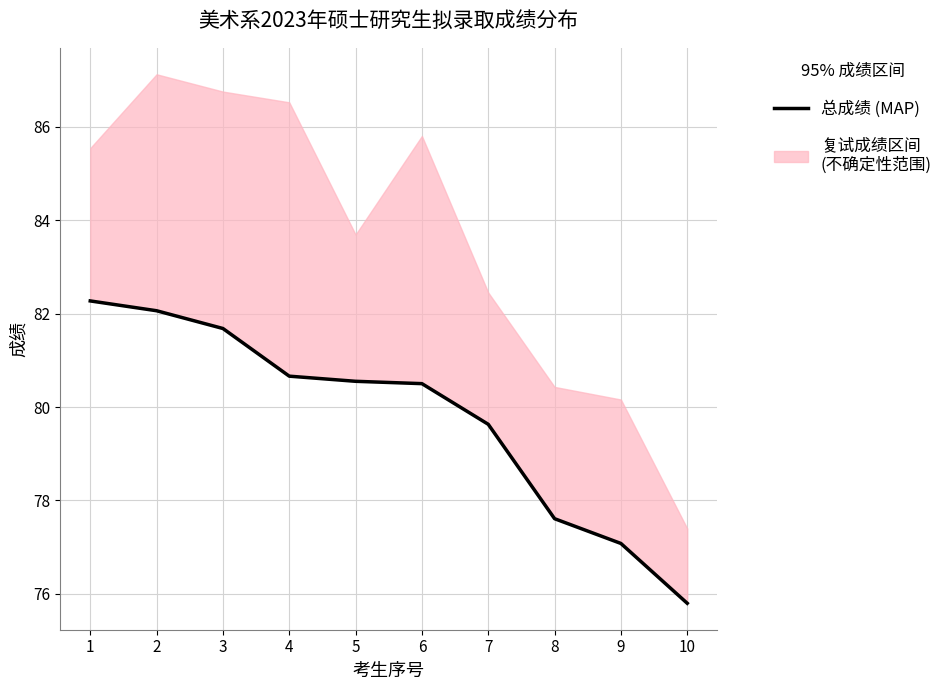

List the labels in order of value, smallest first.

10, 9, 8, 7, 6, 5, 4, 3, 2, 1